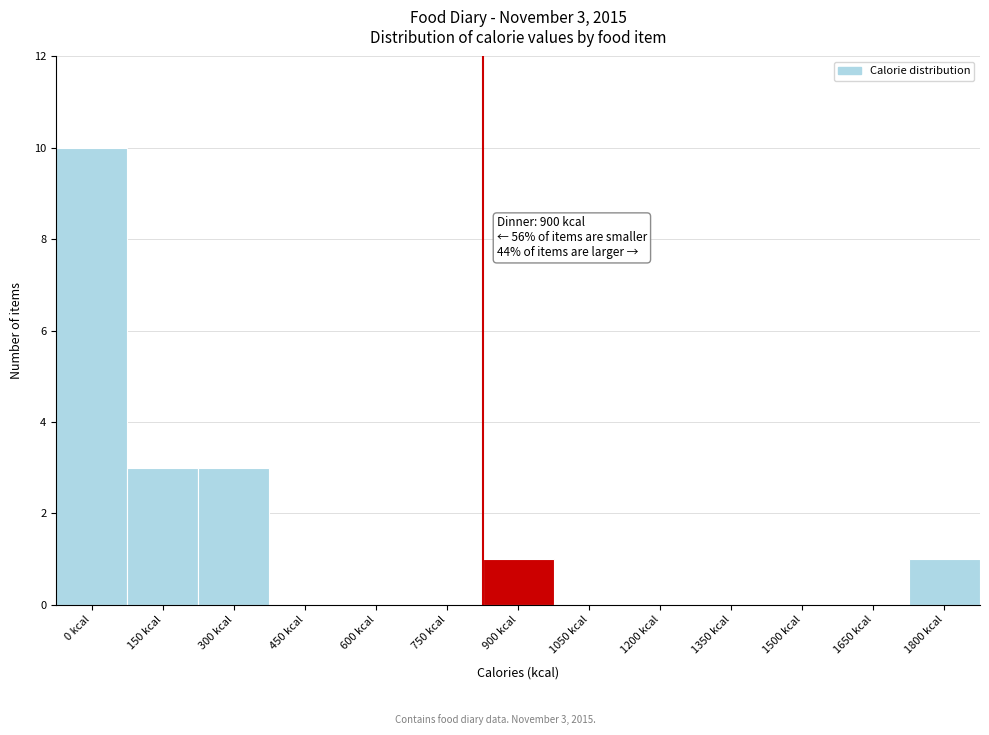

Reading left to right, list all the values displayed in this chart.

0 kcal=10	150 kcal=3	300 kcal=3	450 kcal=0	600 kcal=0	750 kcal=0	900 kcal=1	1050 kcal=0	1200 kcal=0	1350 kcal=0	1500 kcal=0	1650 kcal=0	1800 kcal=1